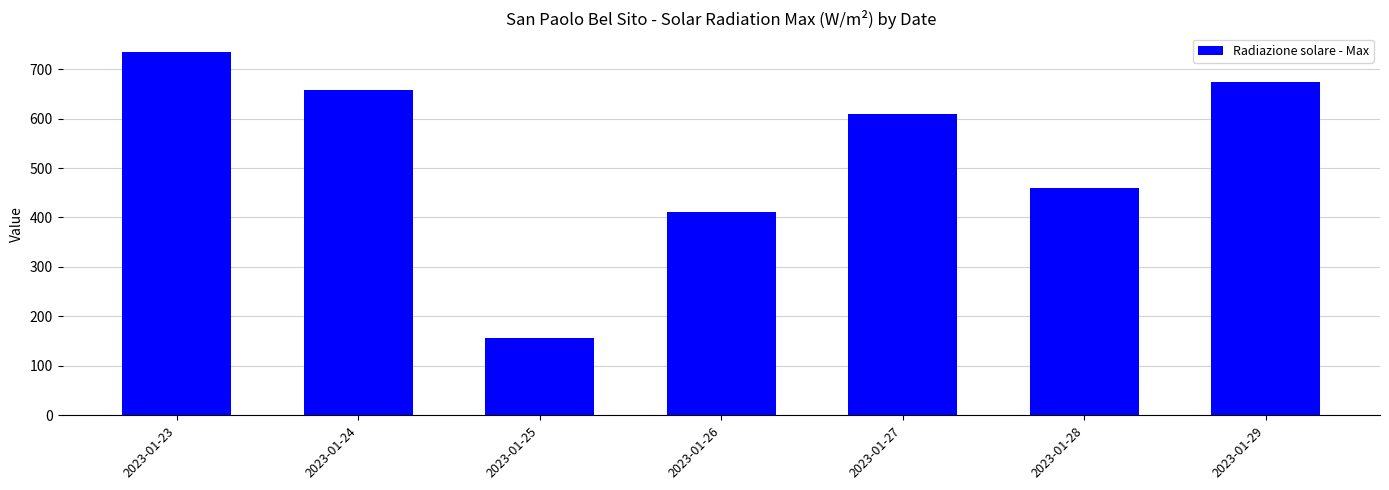

What is the value of the 1st bar from the left?

735.6